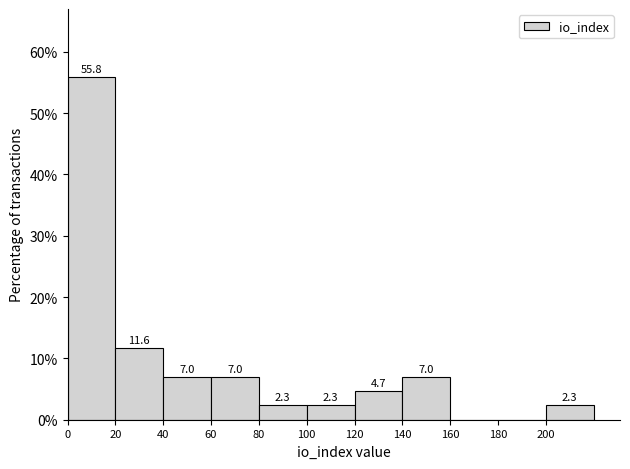

Which range on the x-axis has the tallest bar?

0 to 20